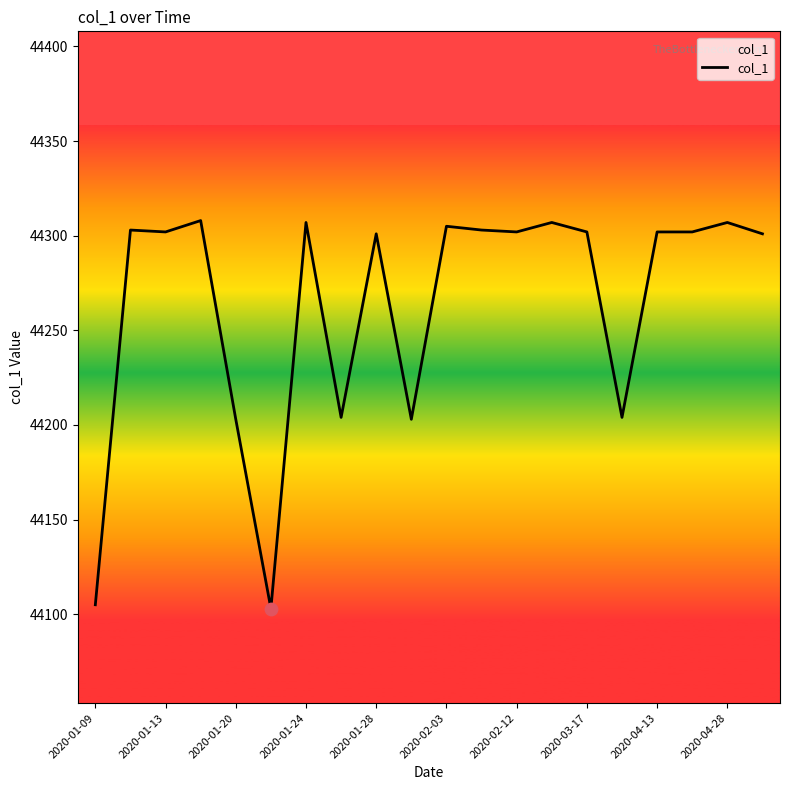

What is the smallest value displayed?

44103